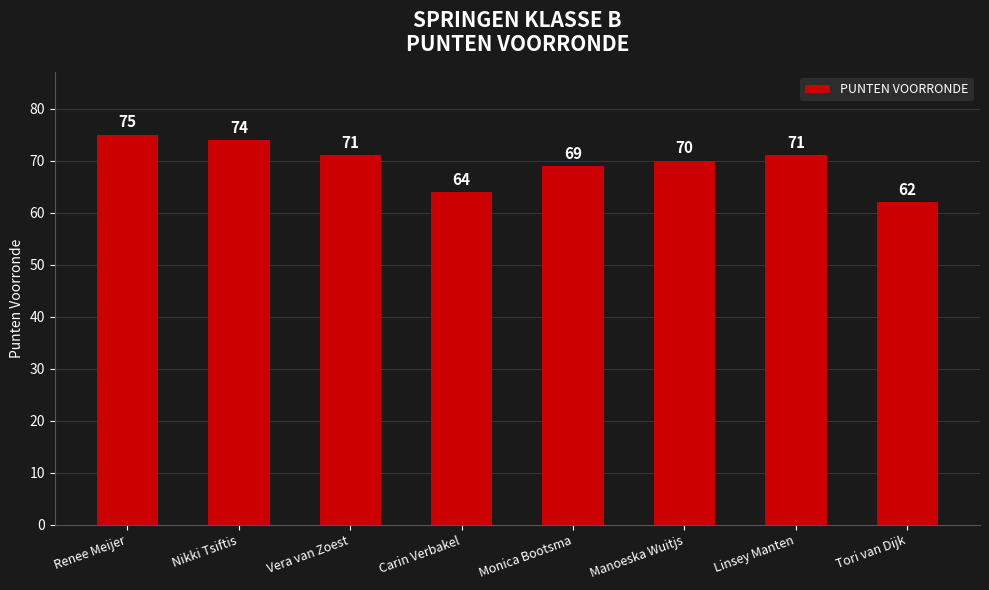

Reading left to right, transcribe all the data shown in this chart.

Renee Meijer=75	Nikki Tsiftis=74	Vera van Zoest=71	Carin Verbakel=64	Monica Bootsma=69	Manoeska Wuitjs=70	Linsey Manten=71	Tori van Dijk=62